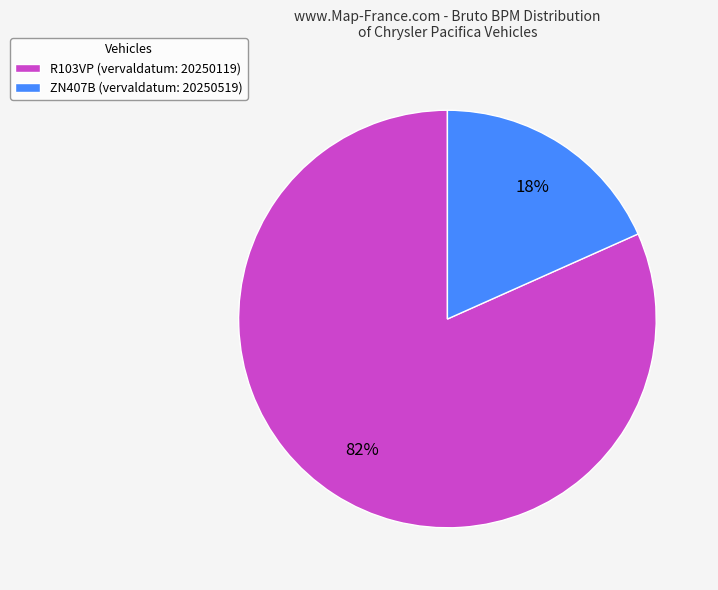

To the nearest percent, what is the combined percentage of ZN407B (vervaldatum: 20250519) and R103VP (vervaldatum: 20250119)?

100%